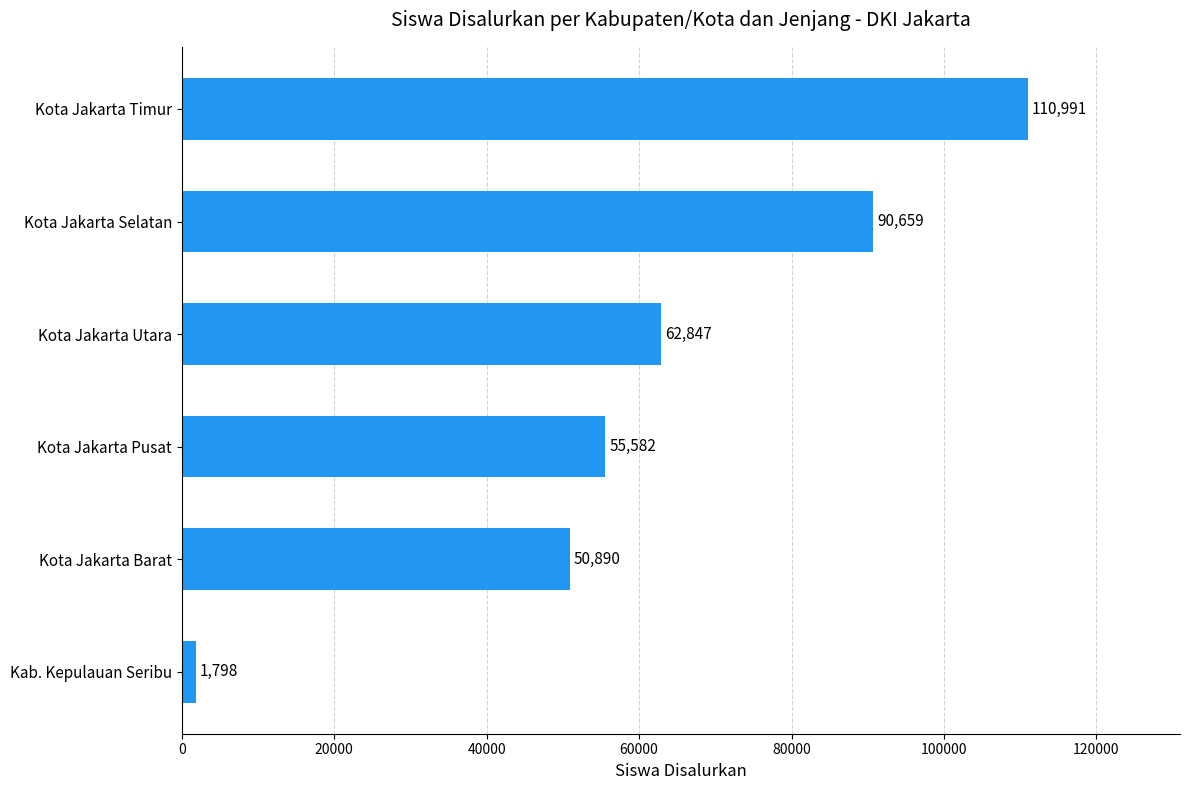

What is the difference between the values at Kota Jakarta Utara and Kota Jakarta Selatan?

27812